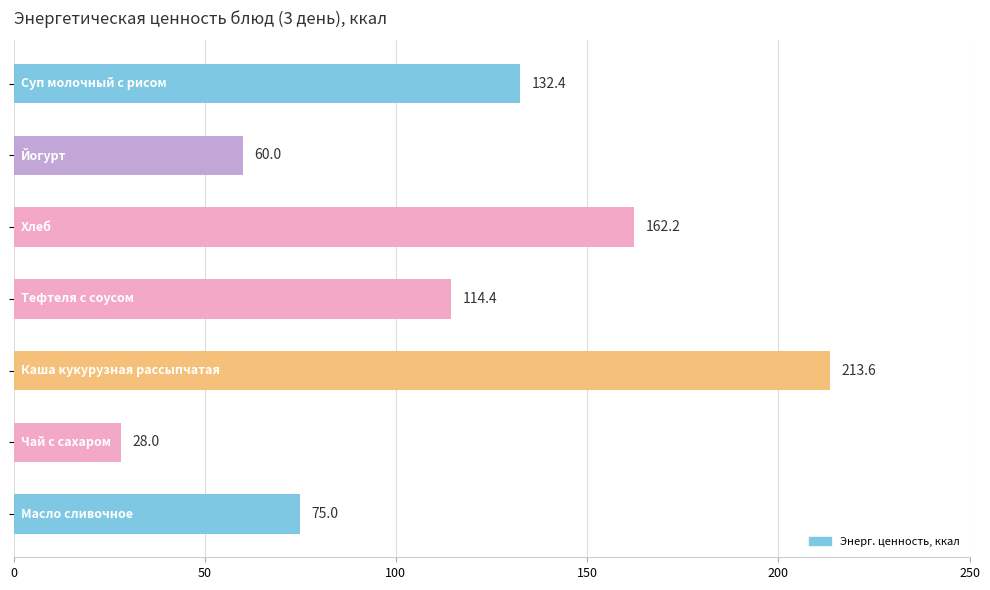

Reading bottom to top, list all the values displayed in this chart.

75.0	28.0	213.6	114.4	162.2	60.0	132.4